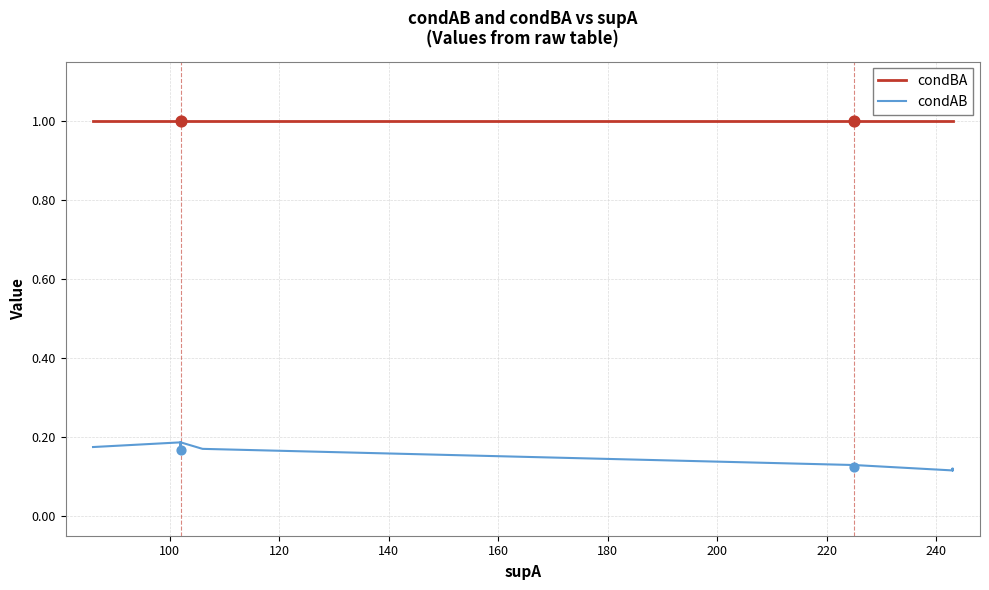

Which series has the widest spread of Y values?

condAB